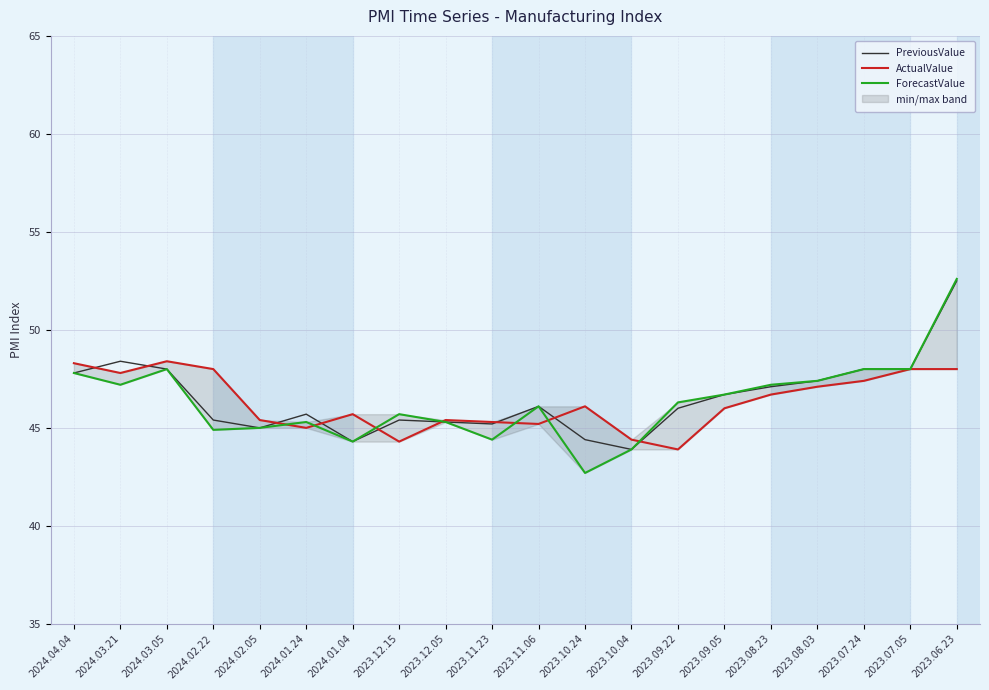

At 2023.11.06, list the series in order from largest to smallest.

PreviousValue, ForecastValue, ActualValue